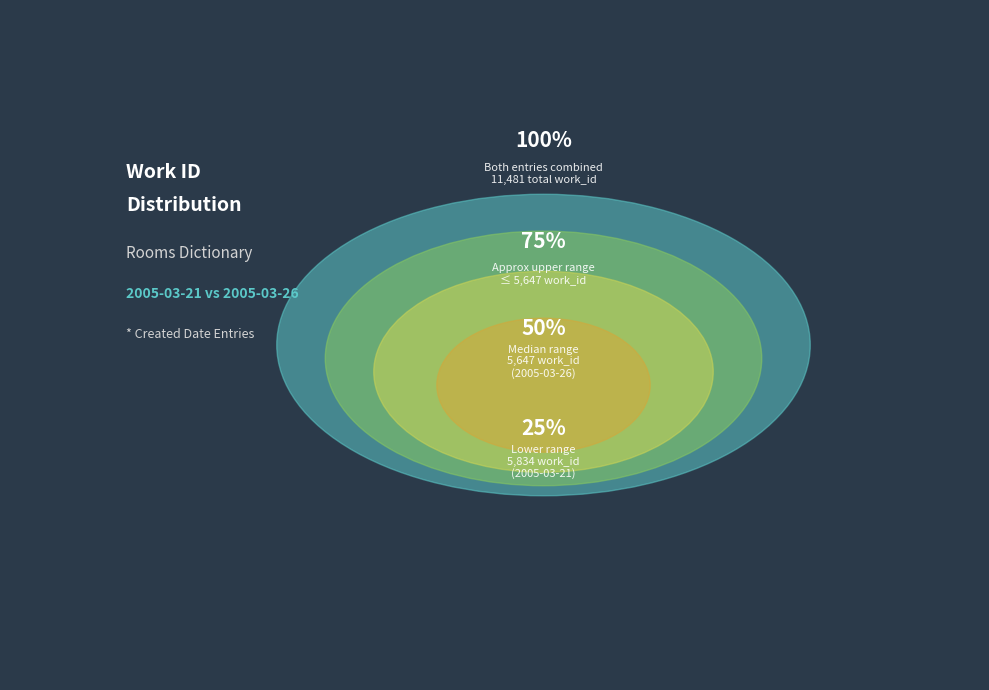

What is the majority slice?

2005-03-21